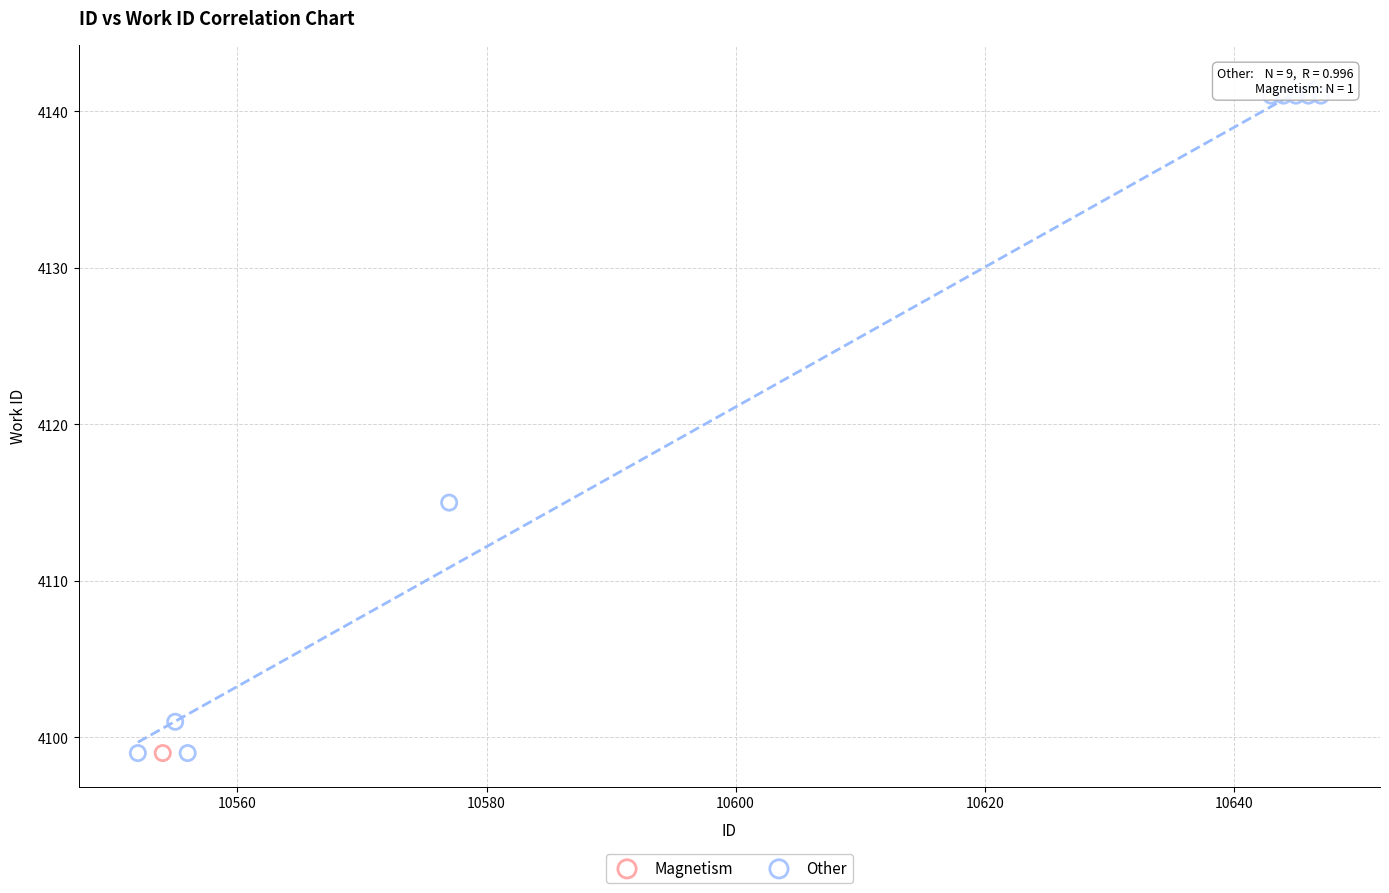

What are all the series names shown in the legend?

Magnetism, Other